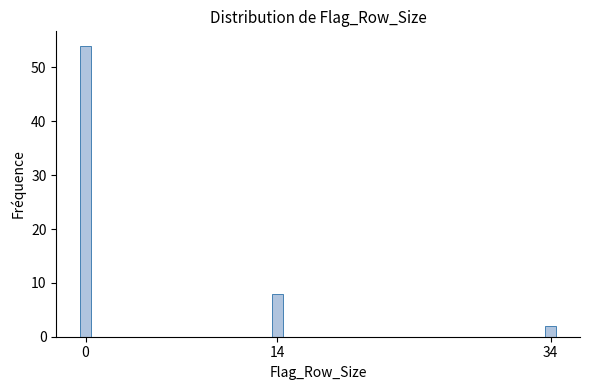

Reading right to left, extract all data points from this chart.

2	8	54